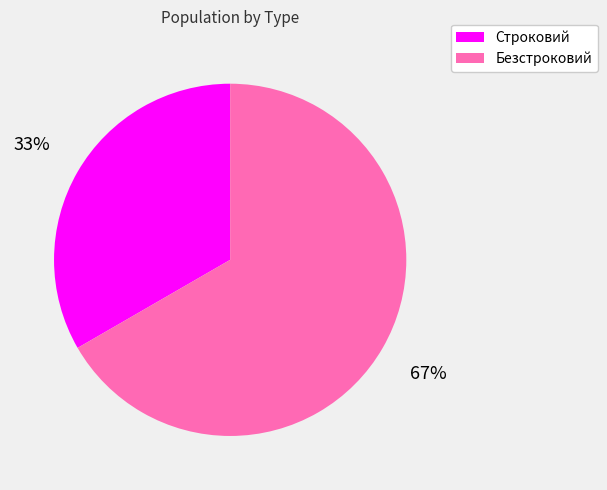

Rank the categories by value from lowest to highest.

Строковий, Безстроковий